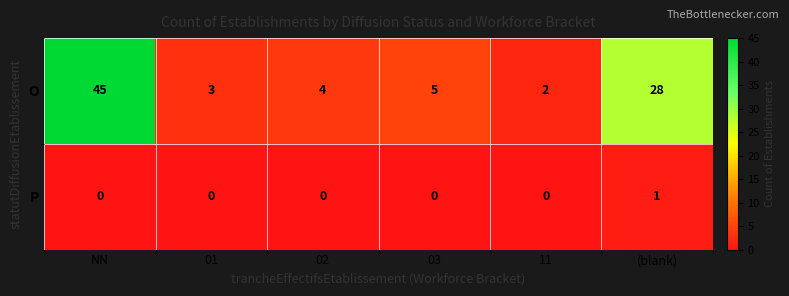

True or false: O has a value of 3 at 02.

False